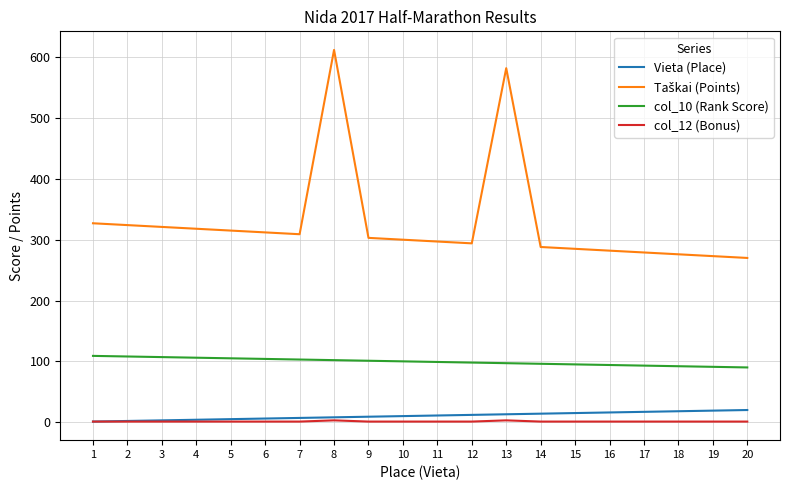

True or false: Vieta (Place) and col_10 (Rank Score) cross at least once.

False